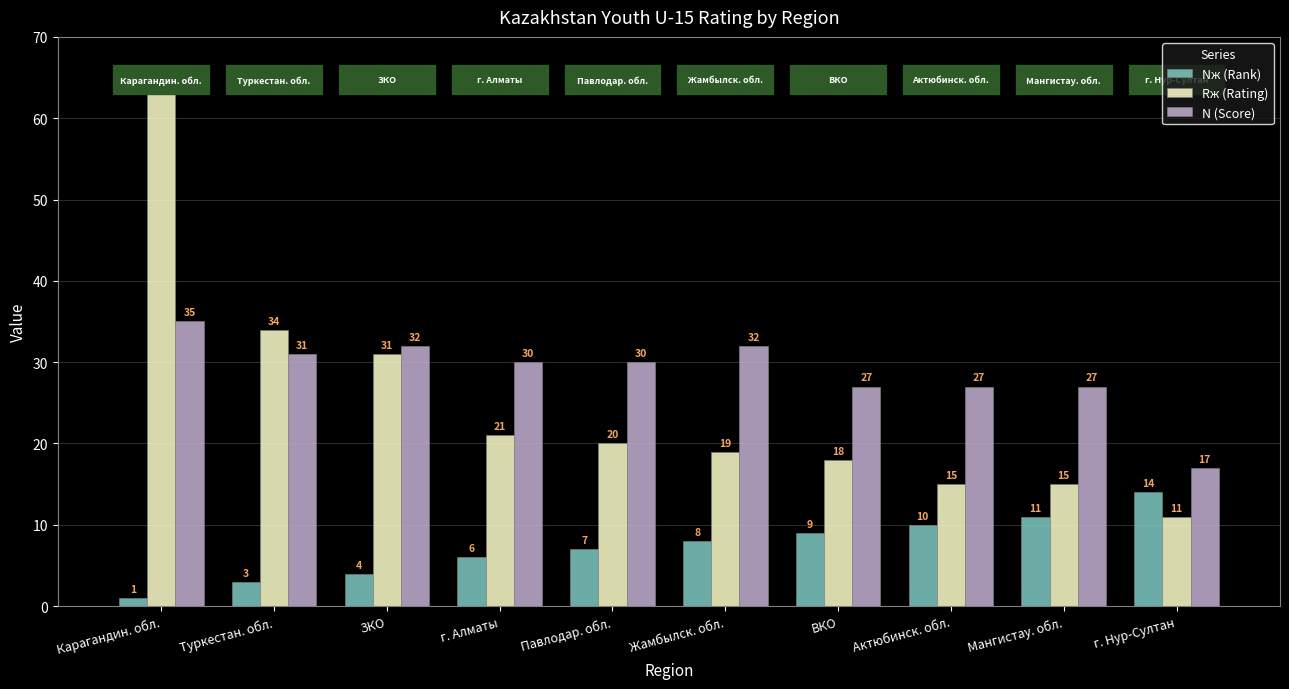

What are all the series names shown in the legend?

Nж (Rank), Rж (Rating), N (Score)